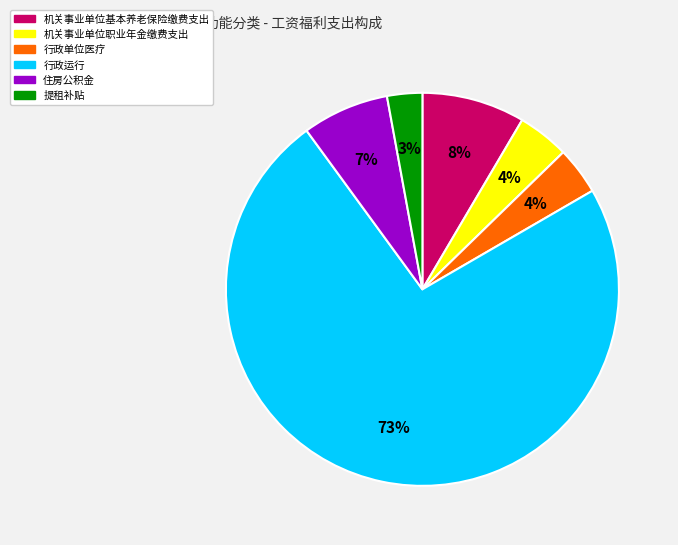

True or false: 机关事业单位职业年金缴费支出 accounts for 4% of the total.

True